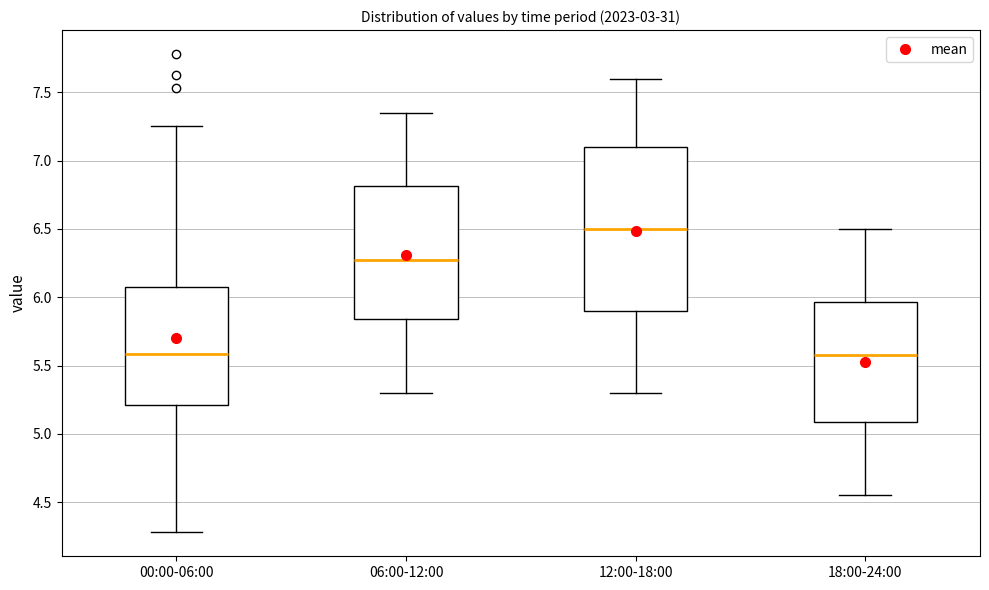

Where is the upper edge of the box for 06:00-12:00 on the y-axis? The values are not printed on the chart, so give them approximately, as read against the axis.

6.80